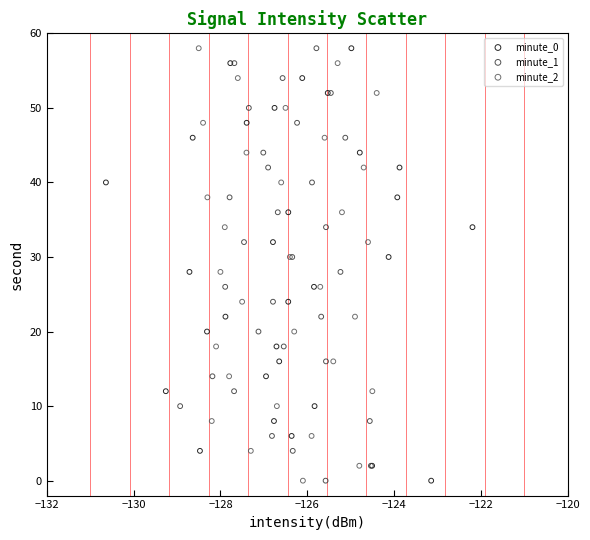

What are all the series names shown in the legend?

minute_0, minute_1, minute_2